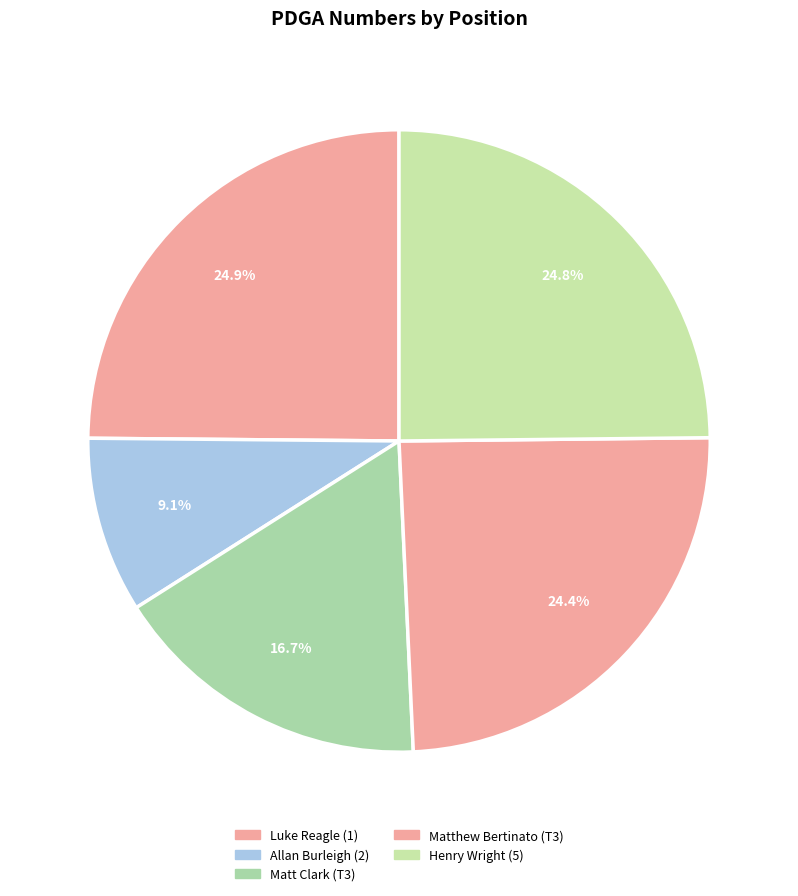

To the nearest percent, what portion does Matt Clark (T3) represent?

17%